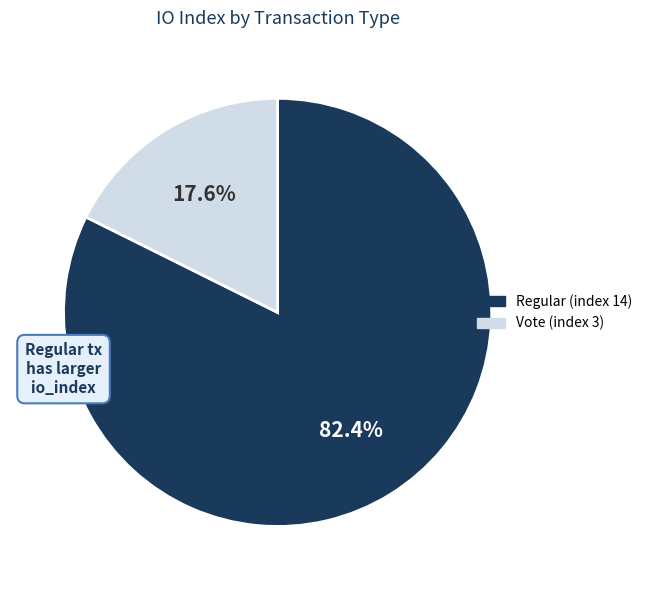

To the nearest percent, what portion does Regular (index 14) represent?

82%